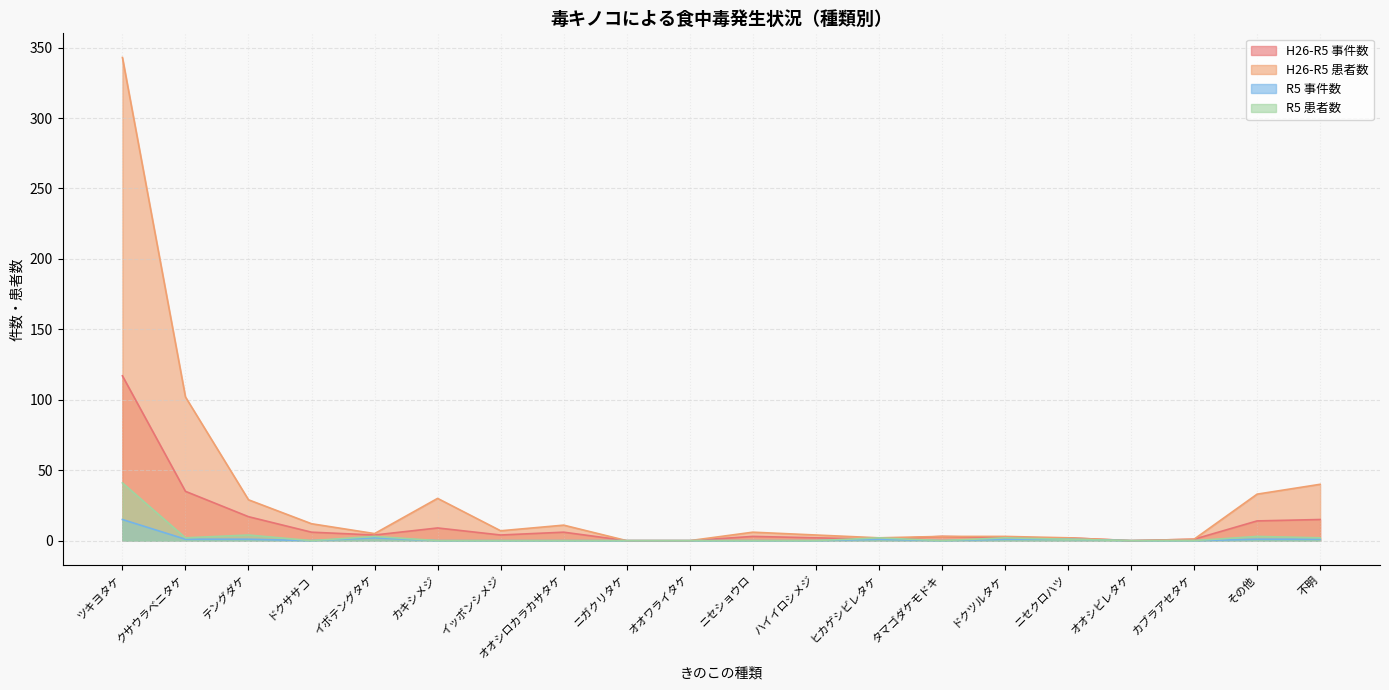

Reading left to right, transcribe all the data shown in this chart.

H26-R5 事件数: ツキヨタケ=117	クサウラベニタケ=35	テングダケ=17	ドクササコ=6	イボテングタケ=4	カキシメジ=9	イッポンシメジ=4	オオシロカラカサタケ=6	ニガクリタケ=0	オオワライタケ=0	ニセショウロ=3	ハイイロシメジ=2	ヒカゲシビレタケ=1	タマゴダケモドキ=3	ドクツルタケ=2	ニセクロハツ=2	オオシビレタケ=0	カブラアセタケ=1	その他=14	不明=15
H26-R5 患者数: ツキヨタケ=343	クサウラベニタケ=102	テングダケ=29	ドクササコ=12	イボテングタケ=5	カキシメジ=30	イッポンシメジ=7	オオシロカラカサタケ=11	ニガクリタケ=0	オオワライタケ=0	ニセショウロ=6	ハイイロシメジ=4	ヒカゲシビレタケ=2	タマゴダケモドキ=3	ドクツルタケ=3	ニセクロハツ=2	オオシビレタケ=0	カブラアセタケ=1	その他=33	不明=40
R5 事件数: ツキヨタケ=15	クサウラベニタケ=1	テングダケ=1	ドクササコ=0	イボテングタケ=2	カキシメジ=0	イッポンシメジ=0	オオシロカラカサタケ=0	ニガクリタケ=0	オオワライタケ=0	ニセショウロ=0	ハイイロシメジ=0	ヒカゲシビレタケ=1	タマゴダケモドキ=0	ドクツルタケ=1	ニセクロハツ=1	オオシビレタケ=0	カブラアセタケ=0	その他=1	不明=1
R5 患者数: ツキヨタケ=41	クサウラベニタケ=2	テングダケ=4	ドクササコ=0	イボテングタケ=3	カキシメジ=0	イッポンシメジ=0	オオシロカラカサタケ=0	ニガクリタケ=0	オオワライタケ=0	ニセショウロ=0	ハイイロシメジ=0	ヒカゲシビレタケ=2	タマゴダケモドキ=0	ドクツルタケ=2	ニセクロハツ=1	オオシビレタケ=0	カブラアセタケ=0	その他=3	不明=2